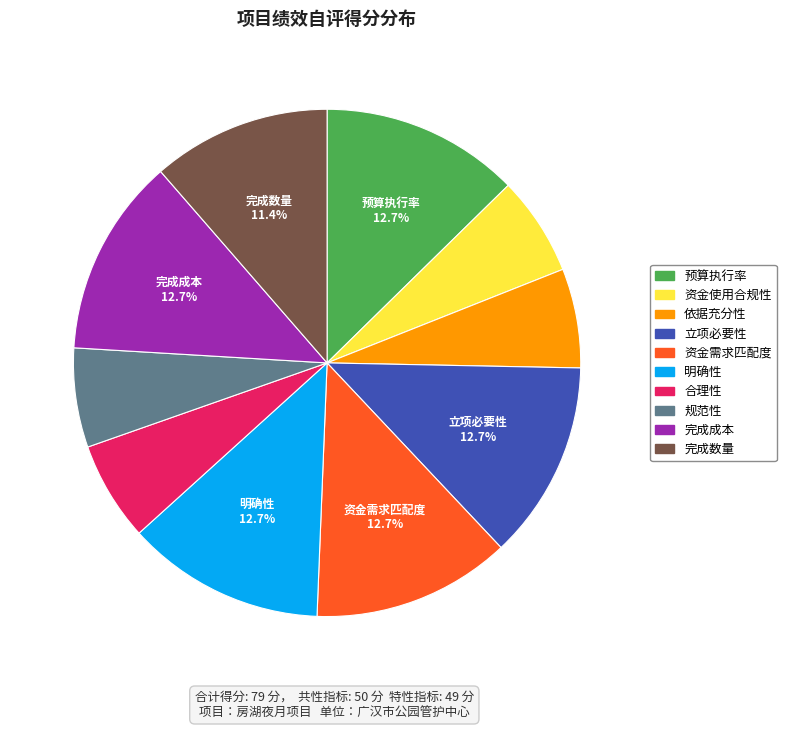

Does 资金使用合规性 account for over 50% of the chart?

No